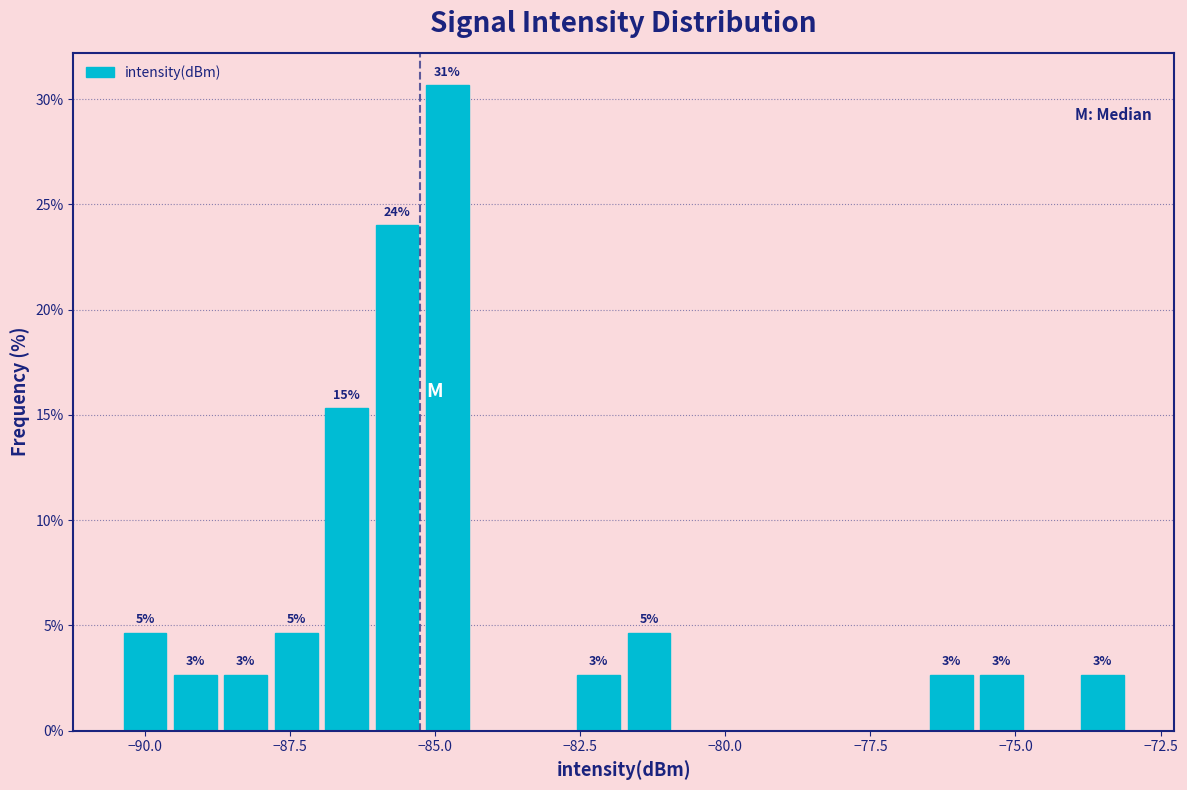

Around what value on the x-axis is the tallest bar? Give the approximate position of its centre, as read against the axis.

-85.0